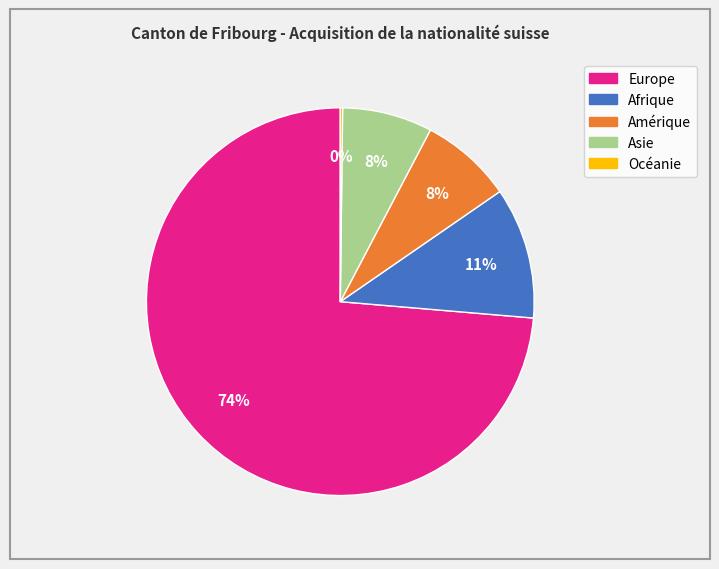

Is Afrique the majority of the pie?

No